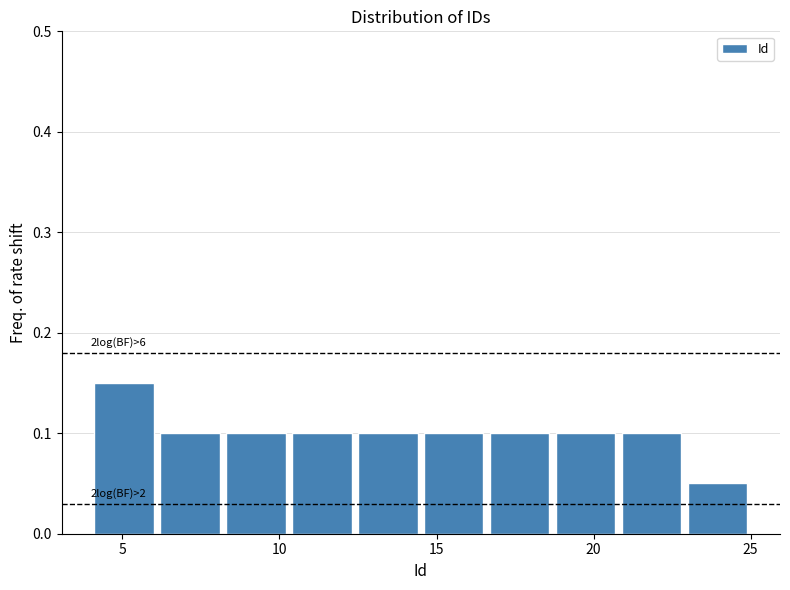

Over which range of the x-axis is the bar tallest?

4.0 to 6.1